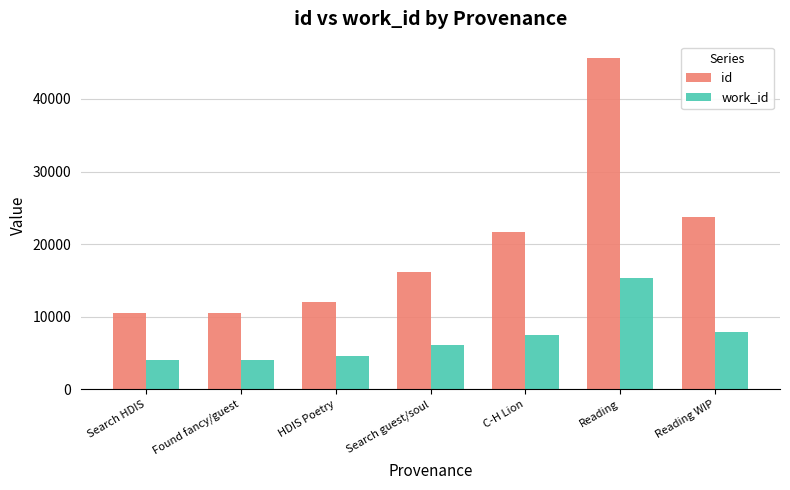

What is the minimum value for id?

10535